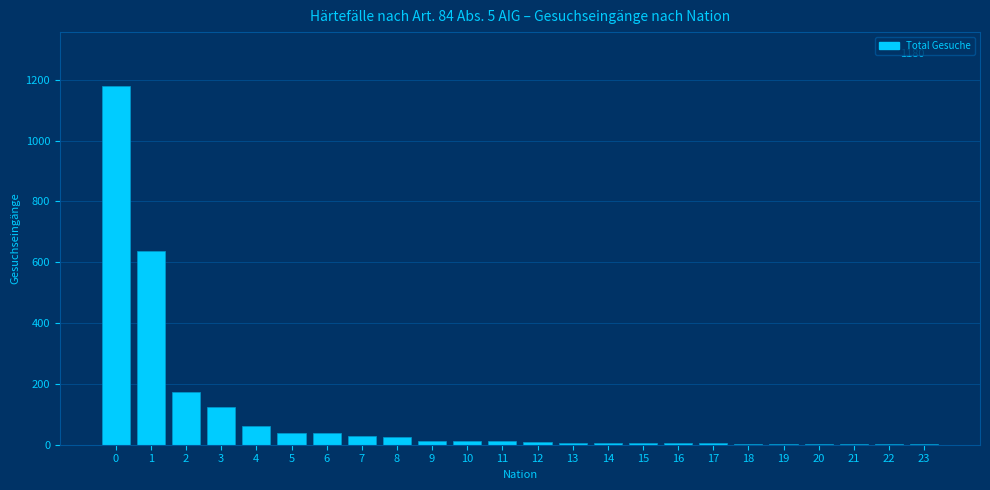

True or false: the data shows 1180 at 0.

True